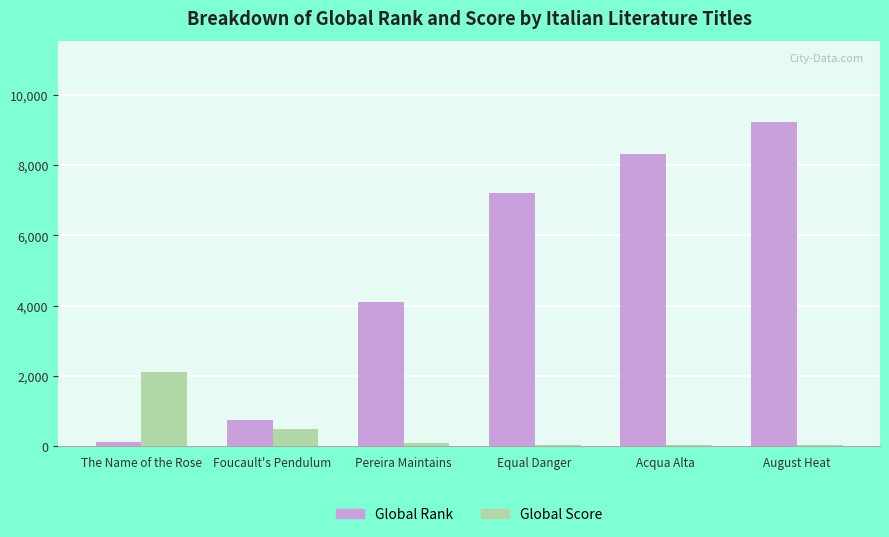

What is the maximum value for Global Score?

2099